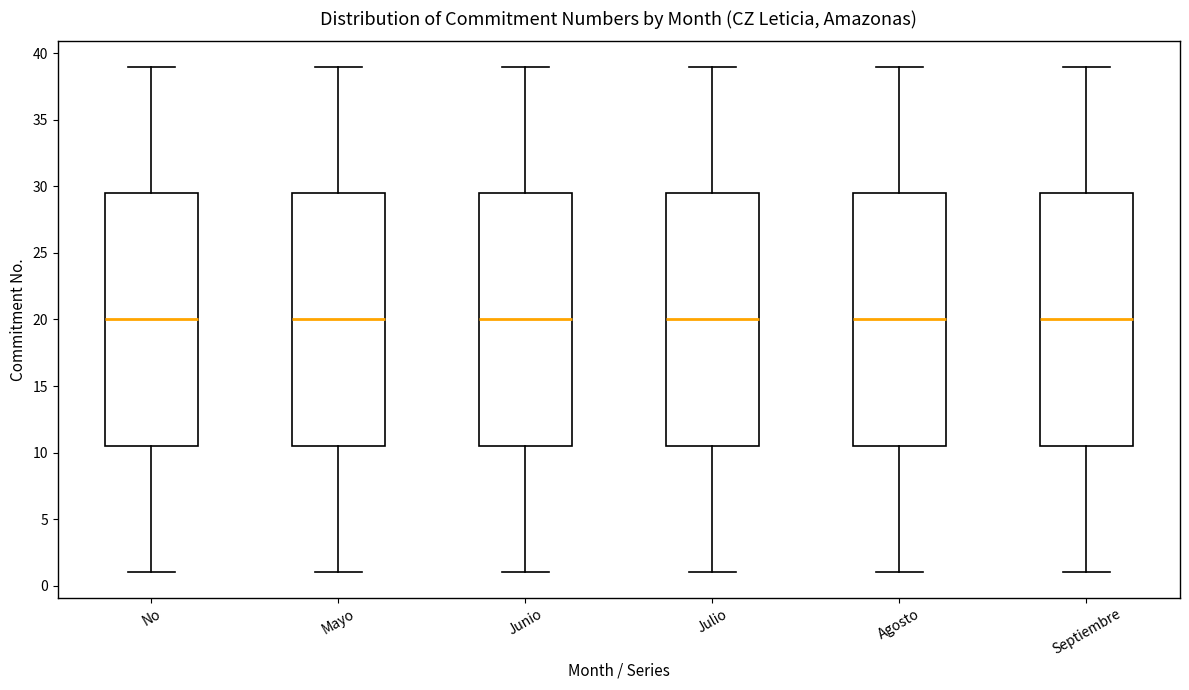

Reading left to right, read every box against the y-axis: the position of its median line, the range the box covers, and the ends of its whiskers. The values are not printed on the chart, so give them approximately, as read against the axis.

No: median 20.0, box 10.5 to 29.5, whiskers 1.0 to 39.0
Mayo: median 20.0, box 10.5 to 29.5, whiskers 1.0 to 39.0
Junio: median 20.0, box 10.5 to 29.5, whiskers 1.0 to 39.0
Julio: median 20.0, box 10.5 to 29.5, whiskers 1.0 to 39.0
Agosto: median 20.0, box 10.5 to 29.5, whiskers 1.0 to 39.0
Septiembre: median 20.0, box 10.5 to 29.5, whiskers 1.0 to 39.0